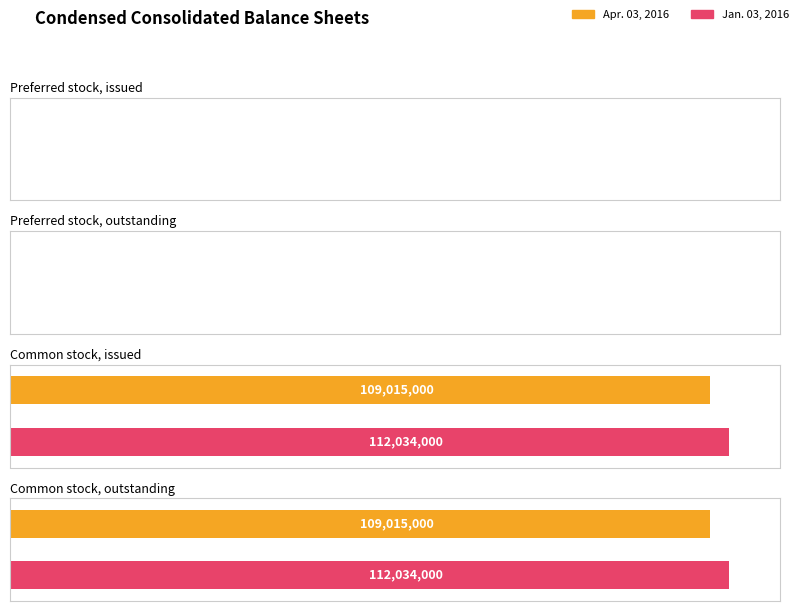

What is the label of the 2nd bar from the left?

Preferred stock, outstanding